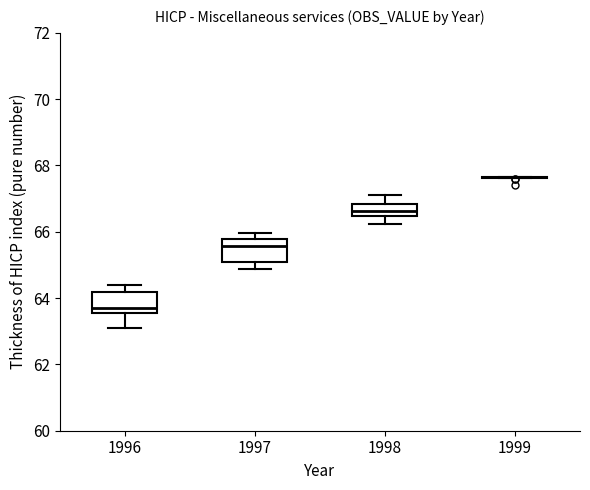

Reading left to right, transcribe this box plot: for each box, give where its median line is, the range the box spans, and where its two whiskers end, as read against the y-axis. The values are not printed on the chart, so give them approximately, as read against the axis.

1996: median 63.8, box 63.6 to 64.2, whiskers 63.2 to 64.4
1997: median 65.6, box 65.0 to 65.8, whiskers 64.8 to 66.0
1998: median 66.6, box 66.4 to 66.8, whiskers 66.2 to 67.2
1999: box collapsed to a line at 67.6, whiskers 67.6 to 67.6